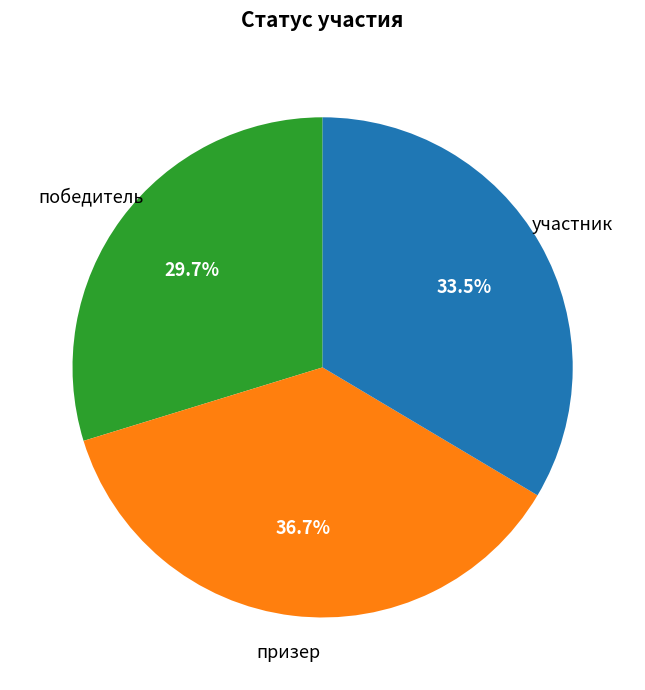

True or false: победитель accounts for 30% of the total.

True